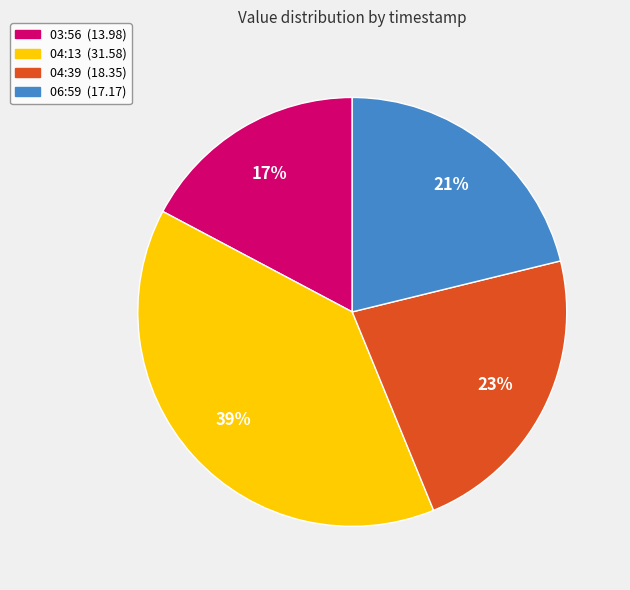

To the nearest percent, what is the average slice percentage?

25%